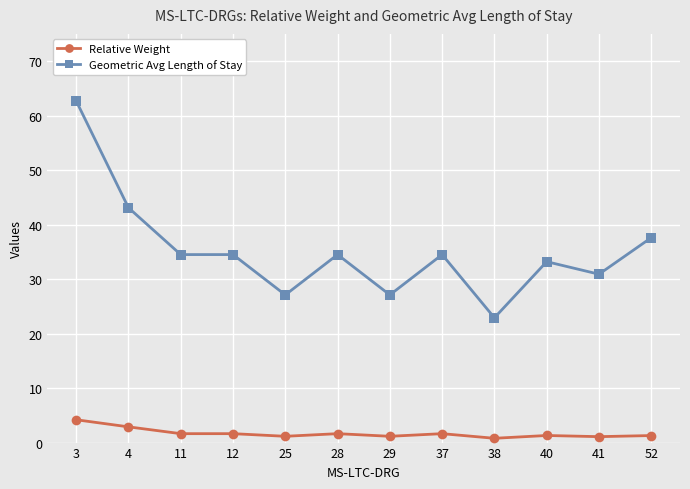

How many series are shown in this chart?

2